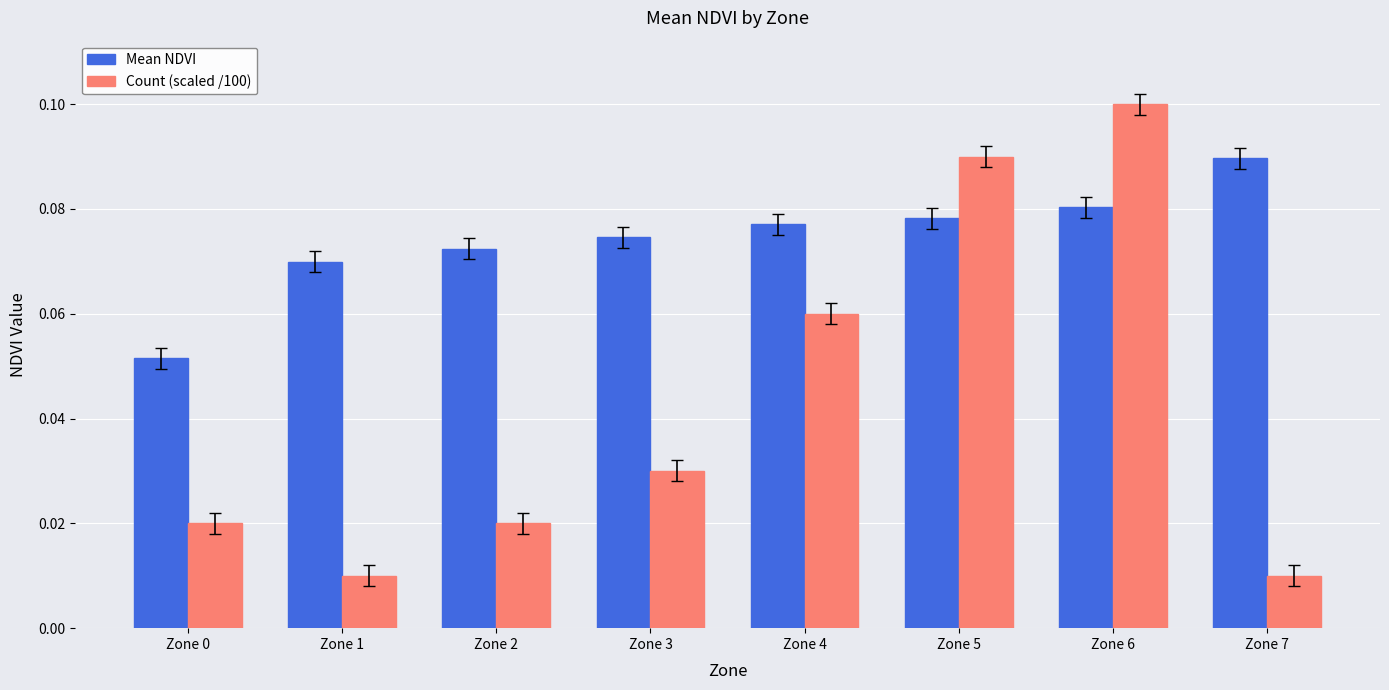

Rank the series by their maximum value, from lowest to highest.

Mean NDVI, Count (scaled /100)